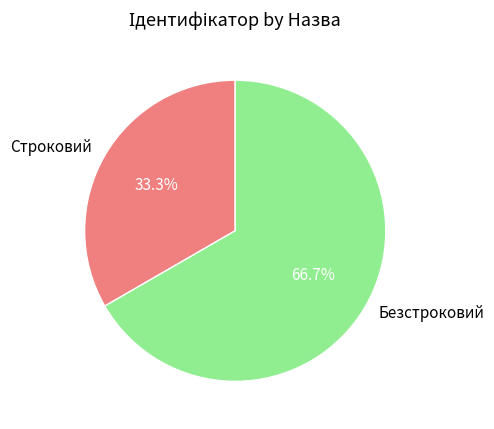

What percentage is the Строковий slice, to the nearest percent?

33%